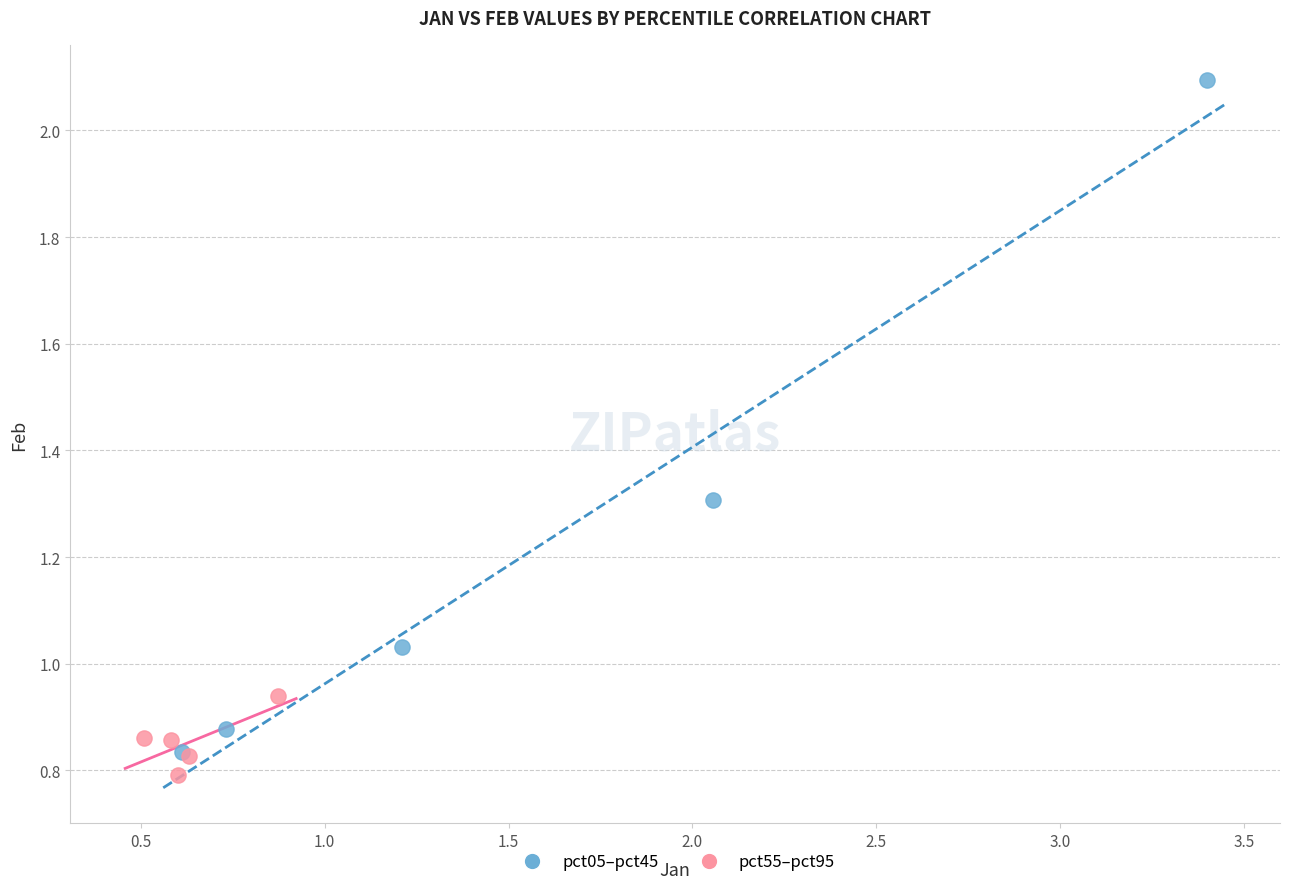

What are all the series names shown in the legend?

pct05–pct45, pct55–pct95